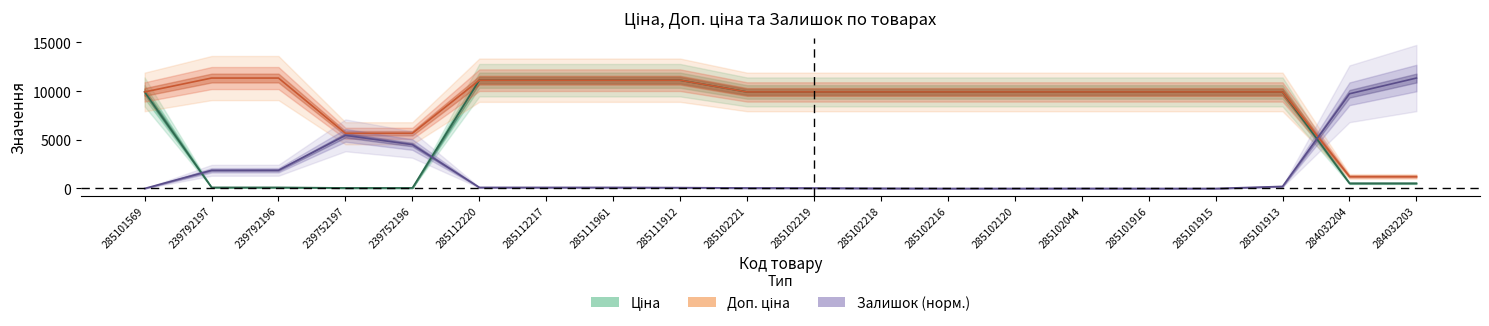

What is the label of the 16th point from the left?

285101916